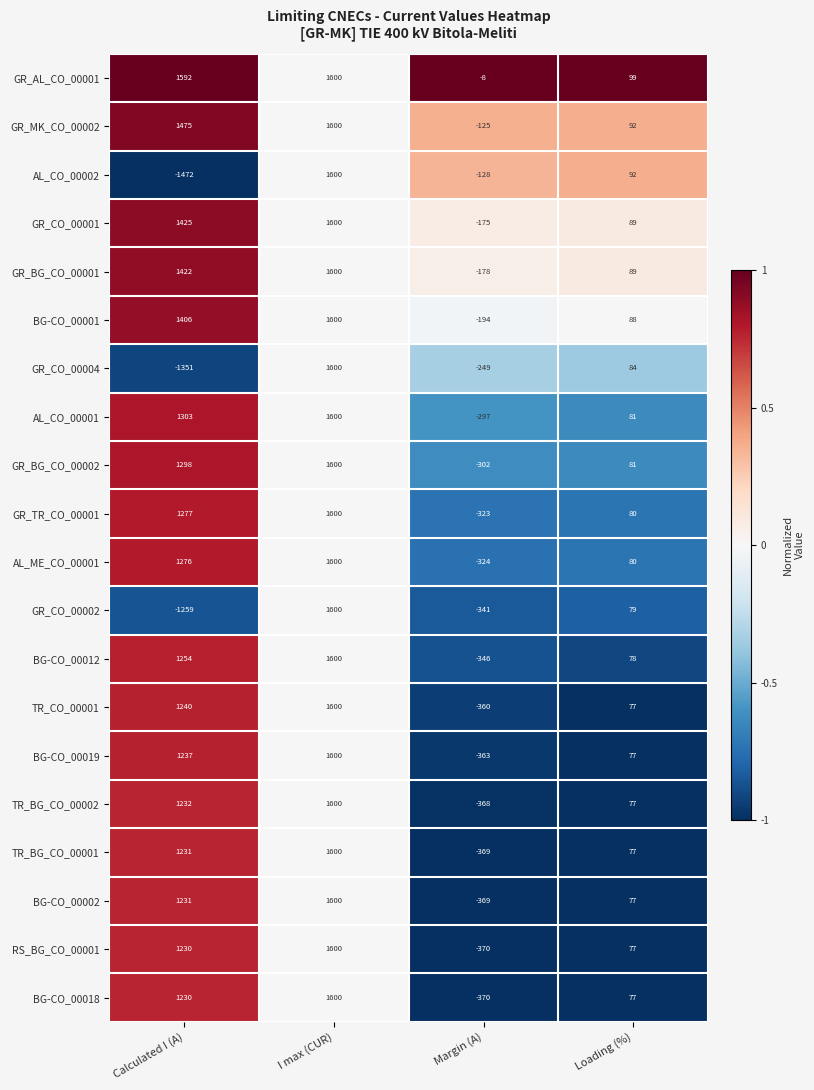

How many series are shown in this chart?

20